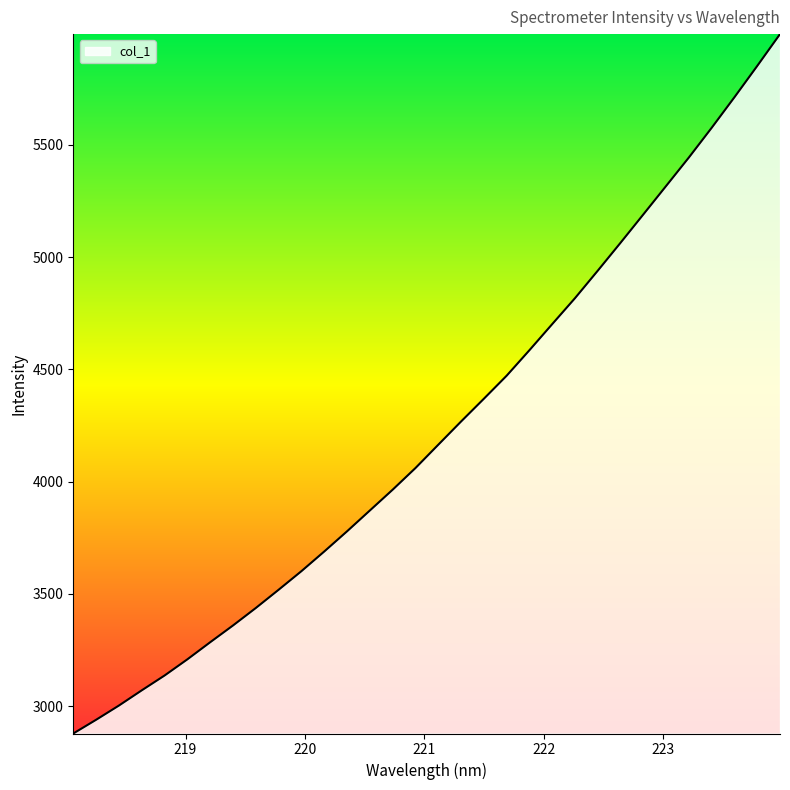

What is the average value?

4227.2